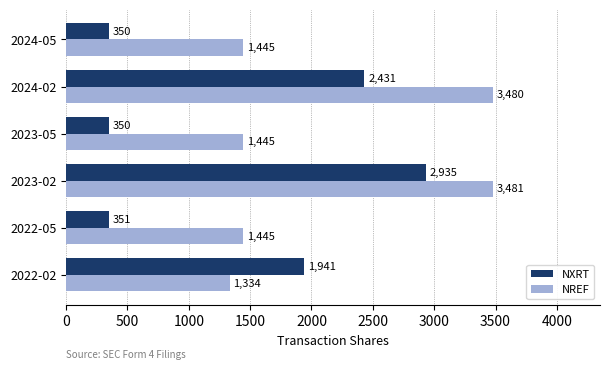

List the series in order of their peak value, lowest first.

NXRT, NREF